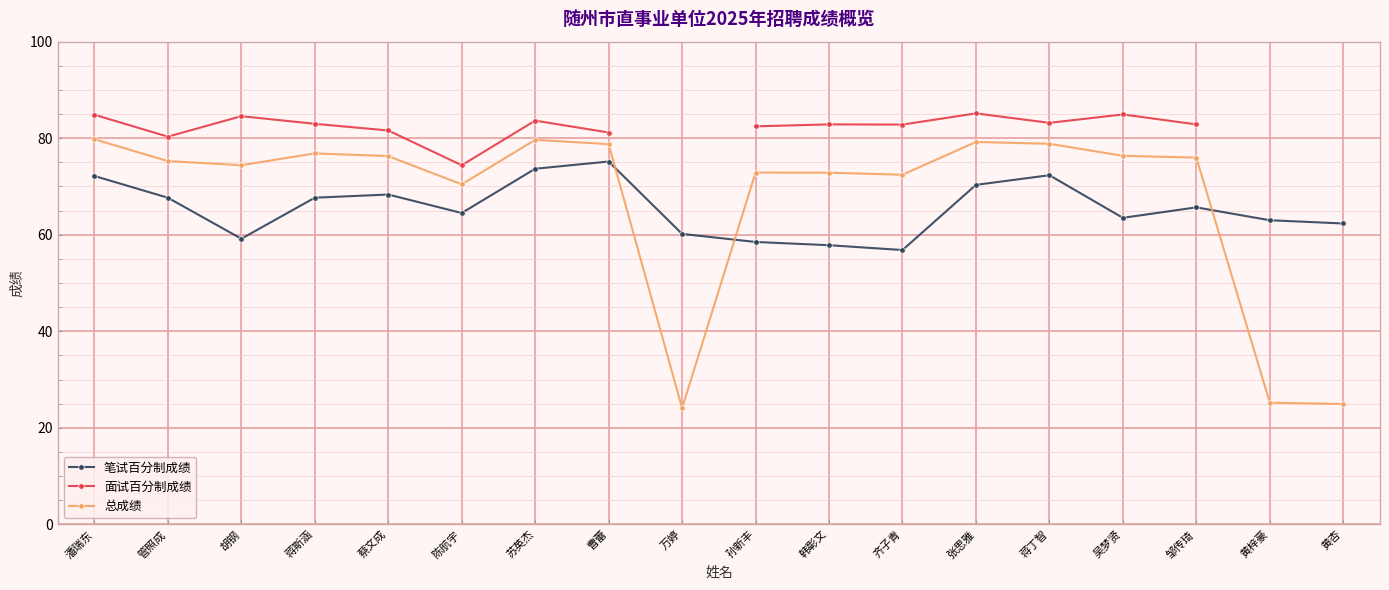

Which has a higher value, 蒋斯涵 or 管照成?

蒋斯涵